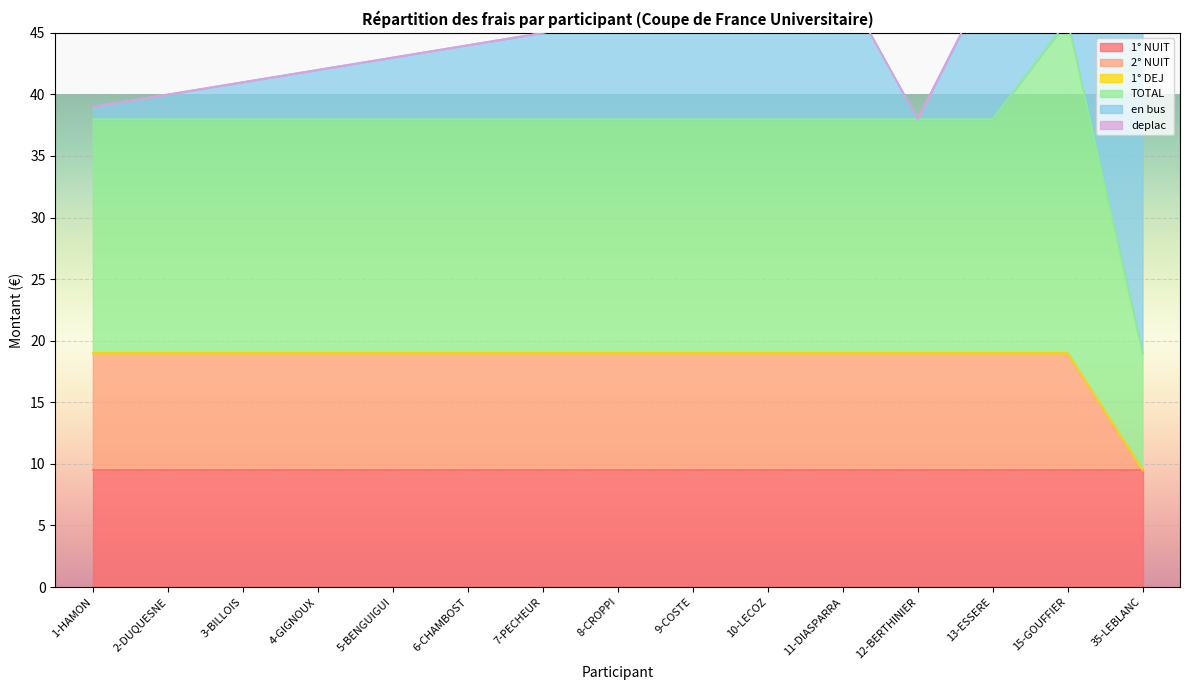

Which series changed the most between 2-DUQUESNE and 15-GOUFFIER?

en bus